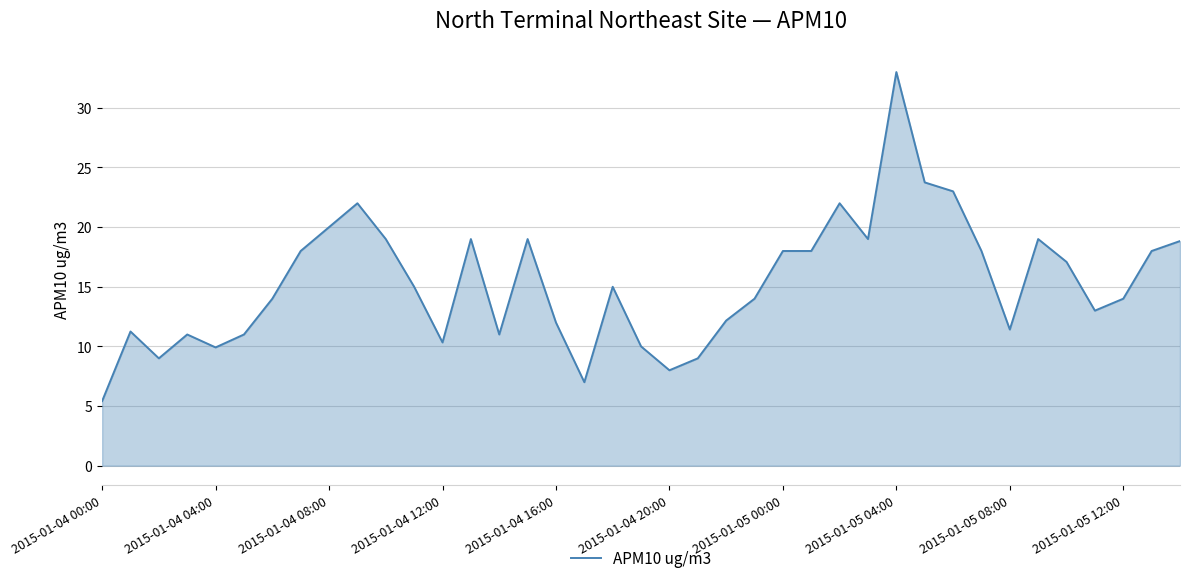

What is the average value?

15.3